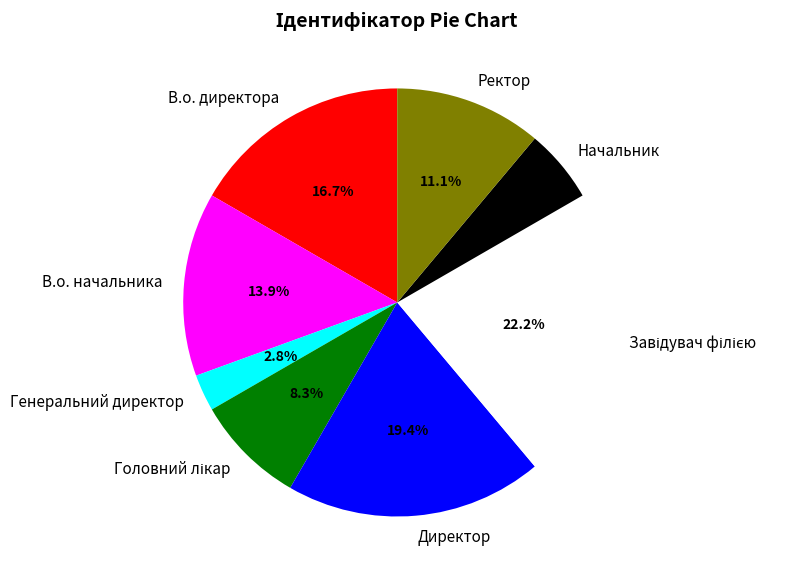

How many slices are in this pie chart?

8